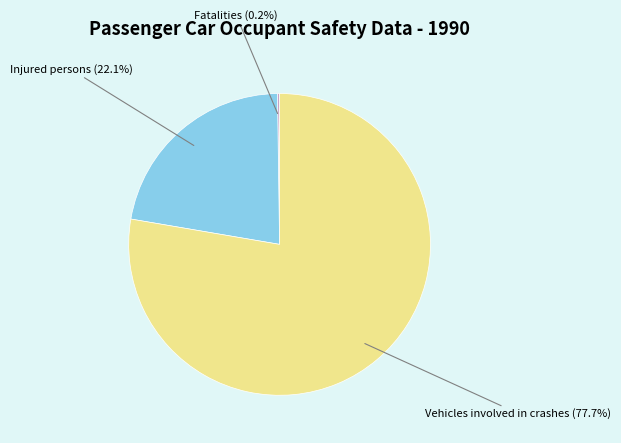

Is there any slice that represents more than half of the pie?

Yes